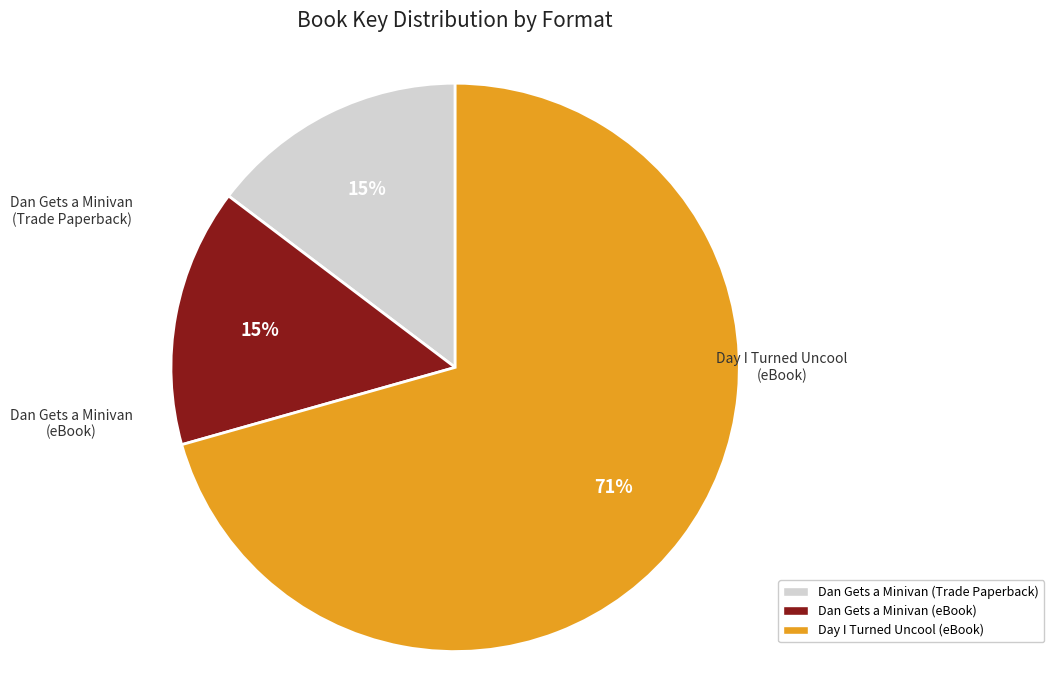

The Day I Turned Uncool (eBook) slice represents 71% of the pie. True or false?

True